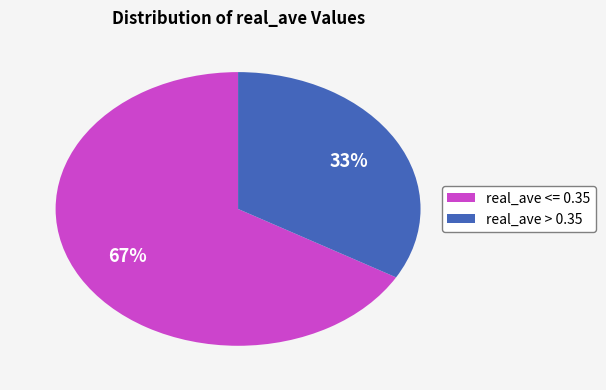

Is the sum of real_ave <= 0.35 and real_ave > 0.35 greater than half?

Yes